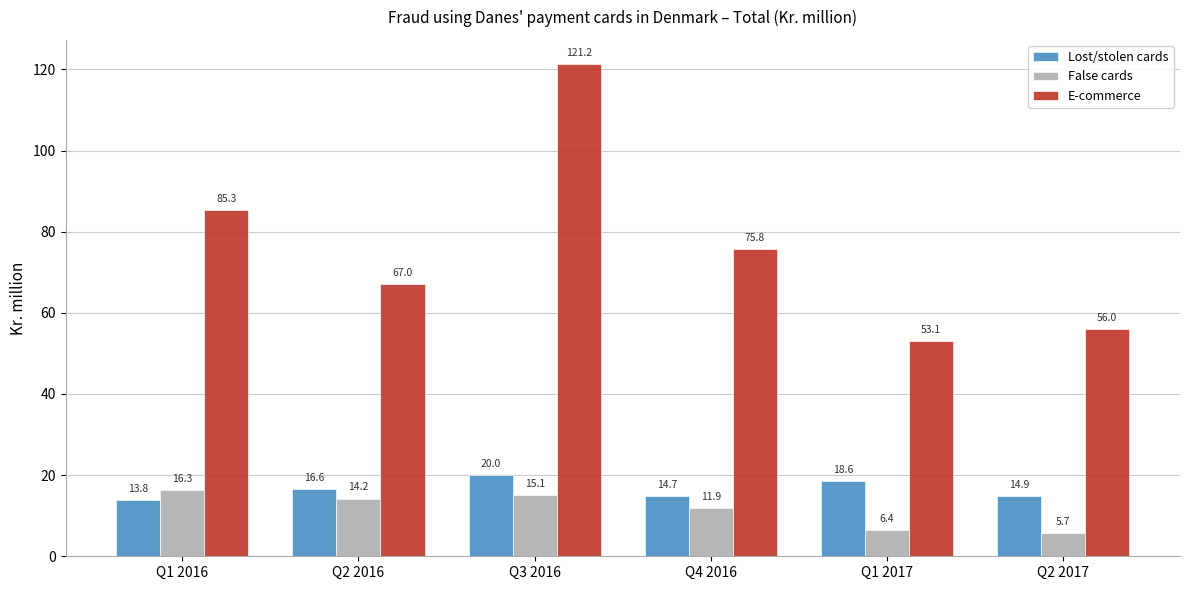

Count the number of categories in the chart.

6